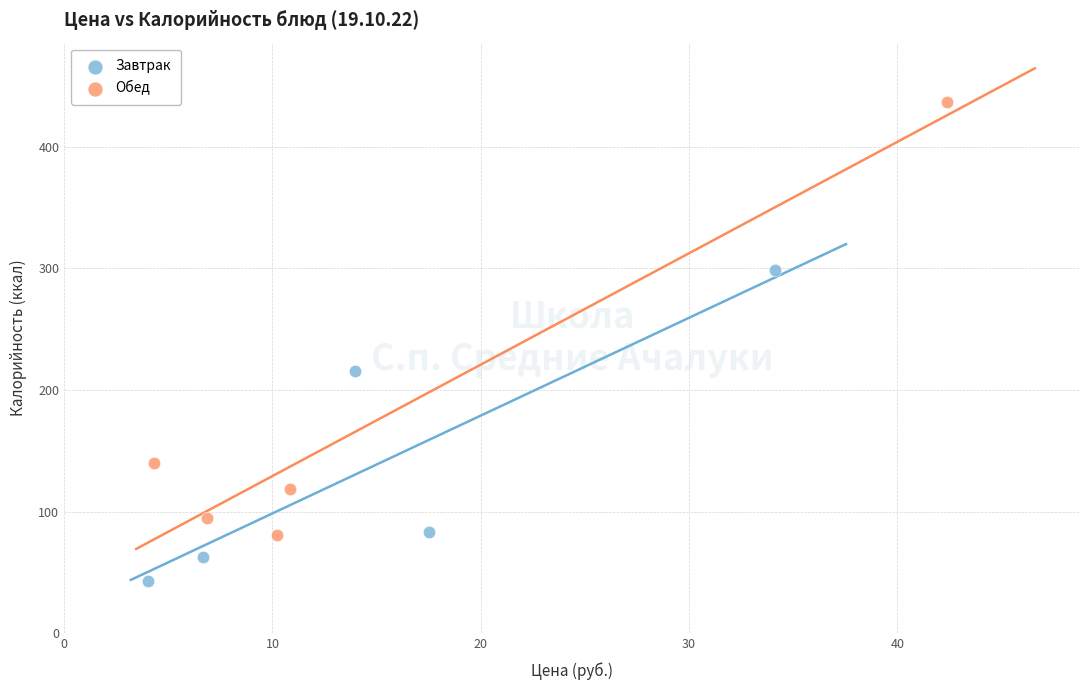

Which series has the largest Y range (max minus min)?

Обед